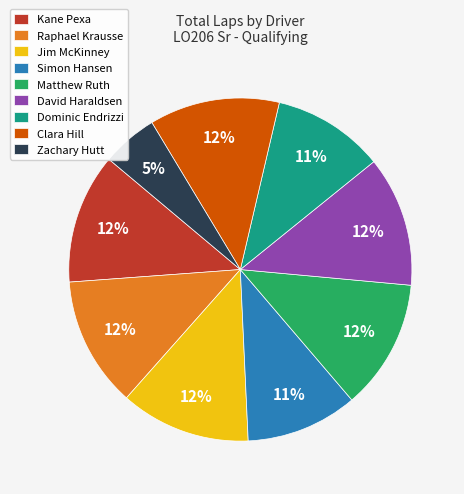

Does Kane Pexa represent more than half of the total?

No